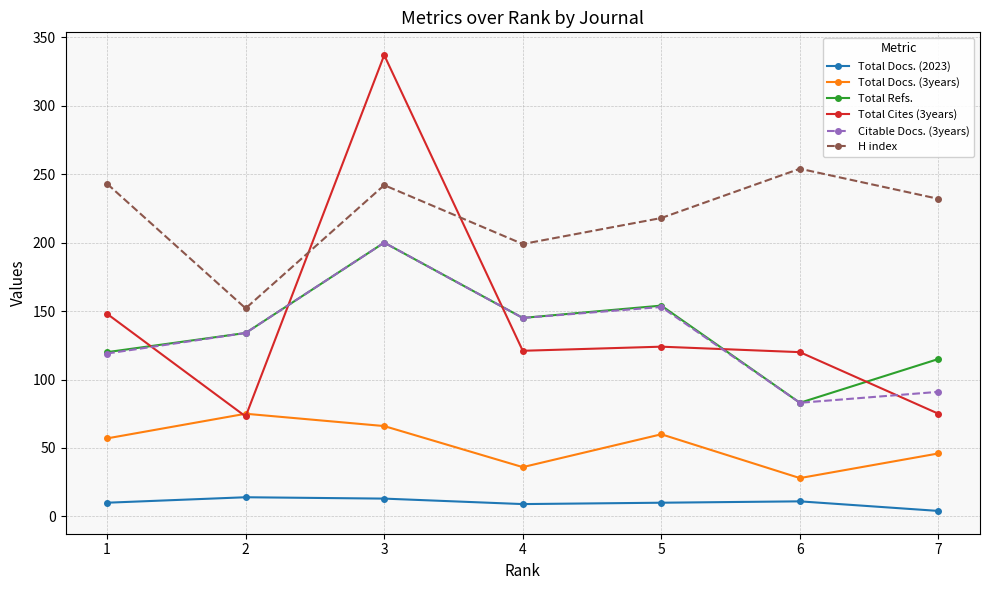

How many categories are shown in the chart?

7